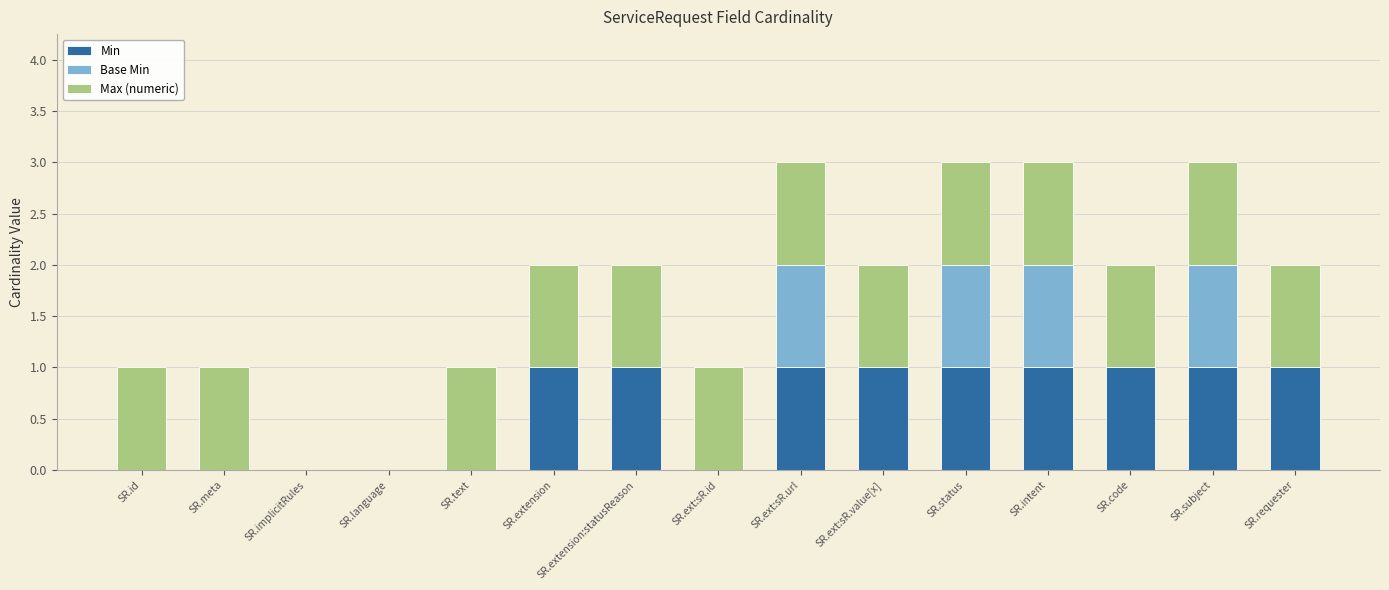

The value of Min at SR.ext:sR.url is 2. True or false?

False